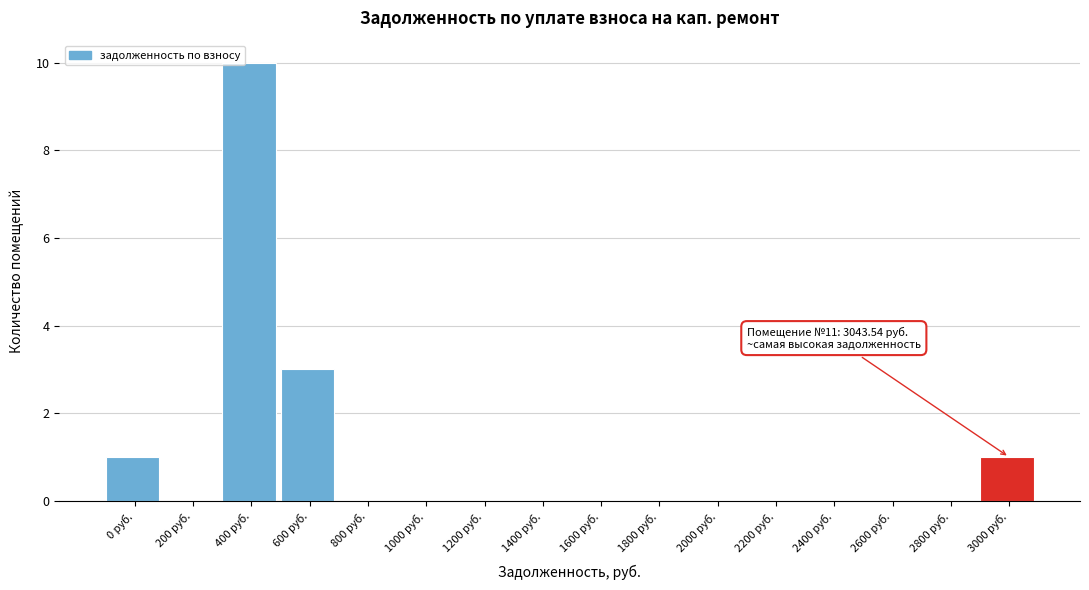

Reading right to left, transcribe all the data shown in this chart.

3000 руб.=1	2800 руб.=0	2600 руб.=0	2400 руб.=0	2200 руб.=0	2000 руб.=0	1800 руб.=0	1600 руб.=0	1400 руб.=0	1200 руб.=0	1000 руб.=0	800 руб.=0	600 руб.=3	400 руб.=10	200 руб.=0	0 руб.=1